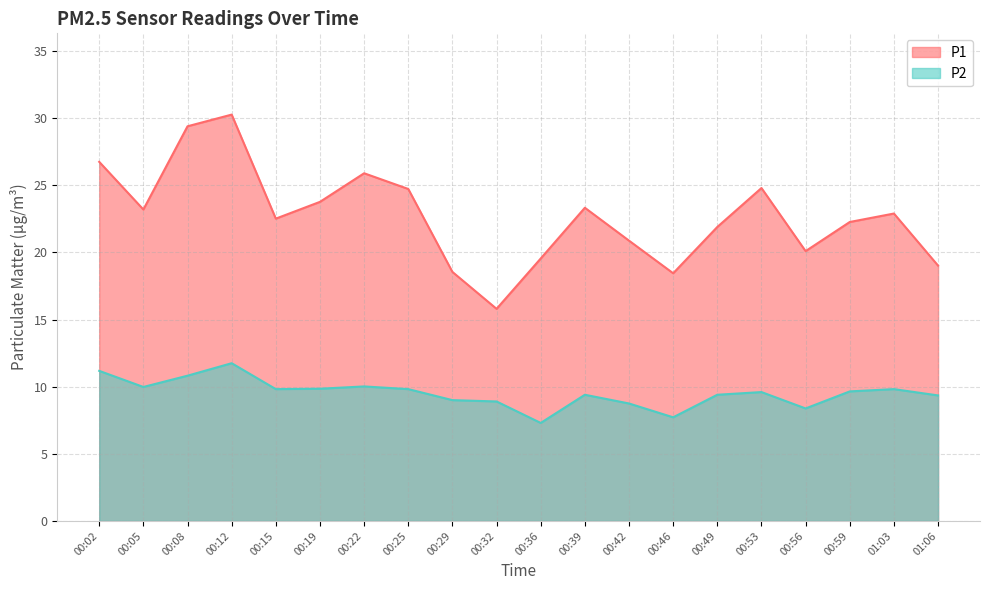

True or false: P2 and P1 intersect in this chart.

False